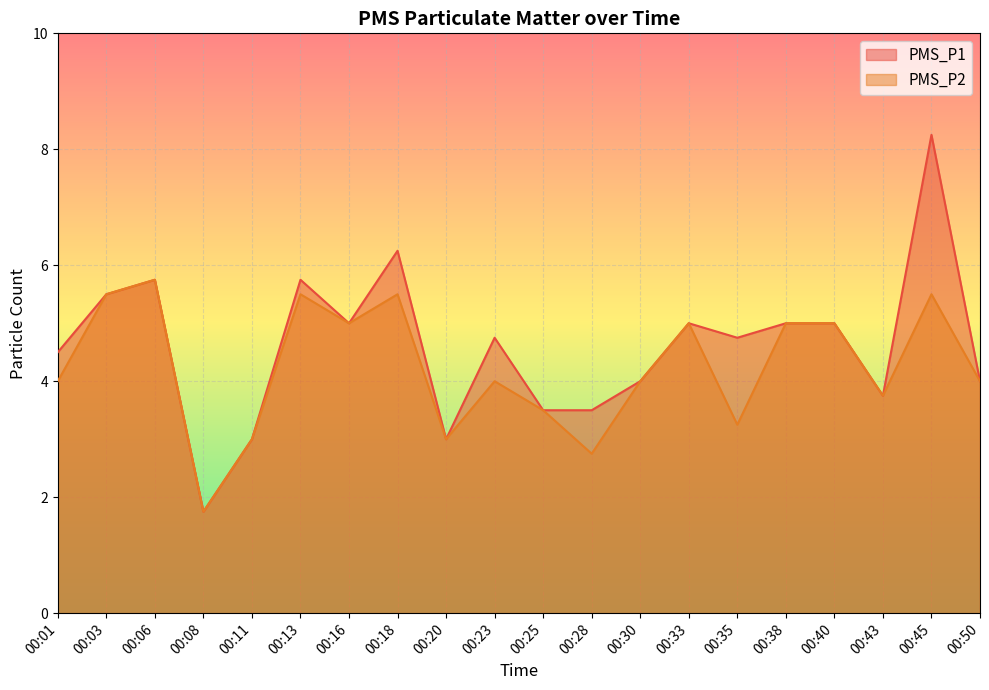

How many interior local peaks does the PMS_P1 series have?

6